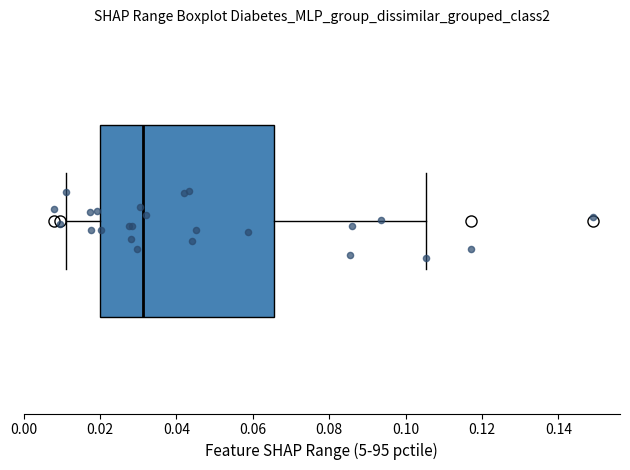

Transcribe this box plot: give where the median line is, the range the box spans, and where the two whiskers end, as read against the x-axis. The values are not printed on the chart, so give them approximately, as read against the axis.

median 0.032, box 0.020 to 0.066, whiskers 0.012 to 0.106